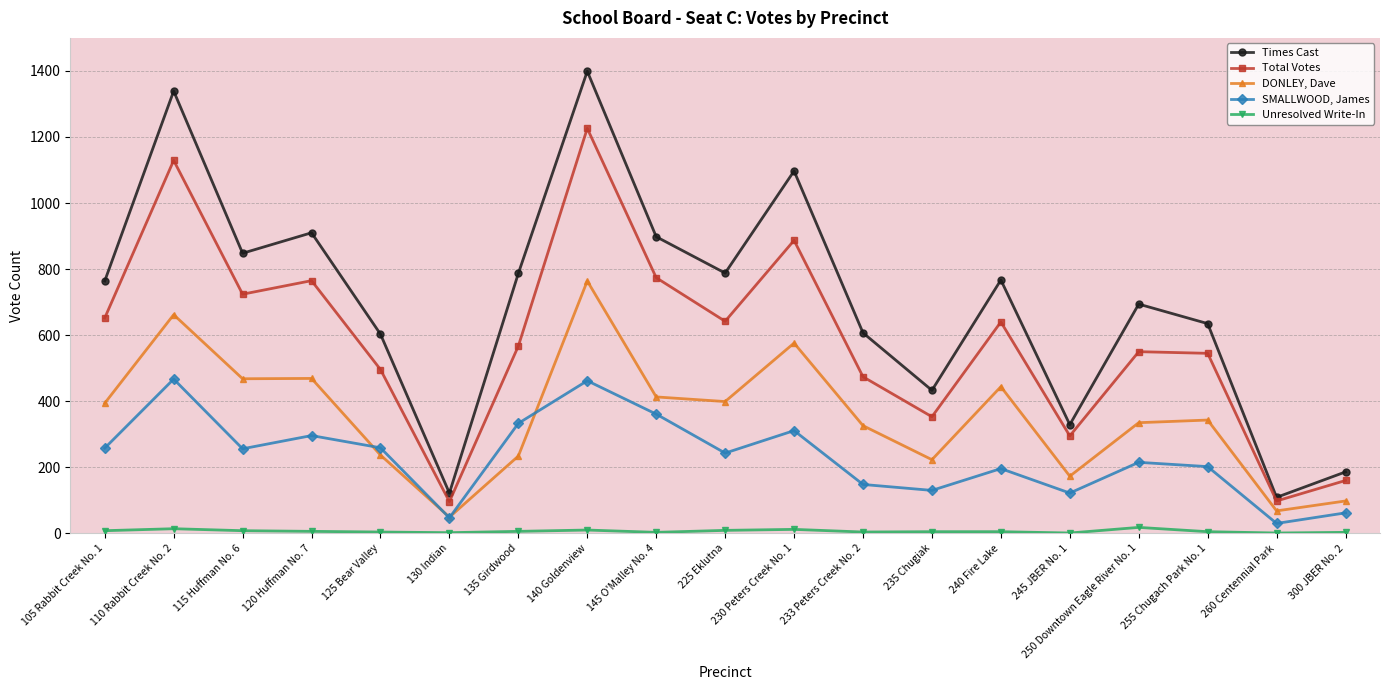

Which series has the largest range (max minus min)?

Times Cast